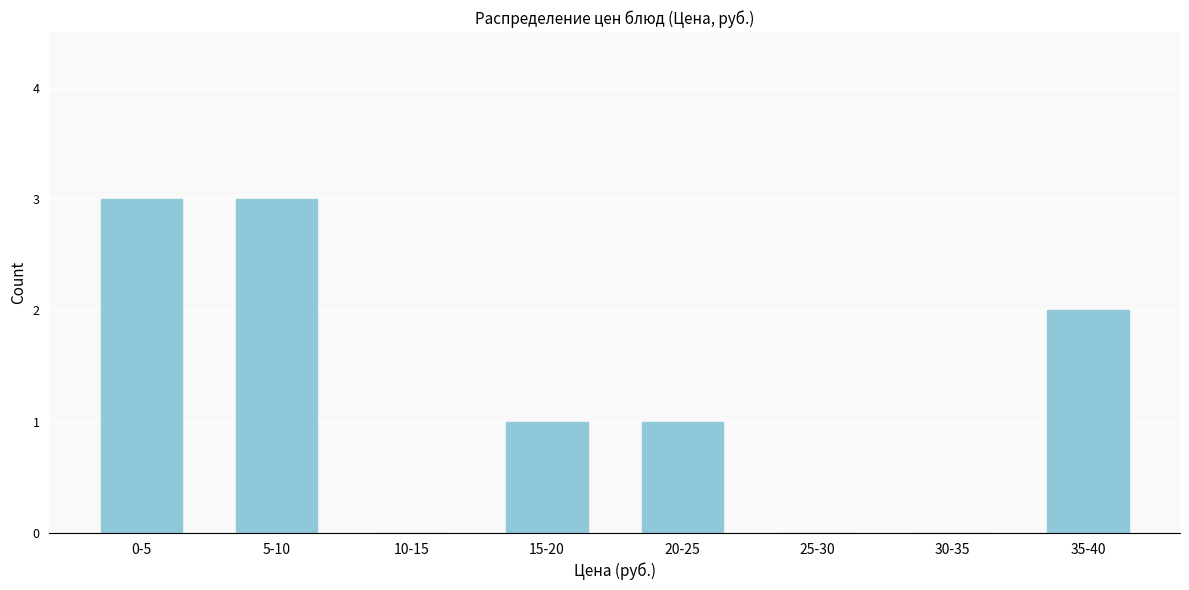

Reading left to right, what are all the values shown in this chart?

0-5=3	5-10=3	10-15=0	15-20=1	20-25=1	25-30=0	30-35=0	35-40=2